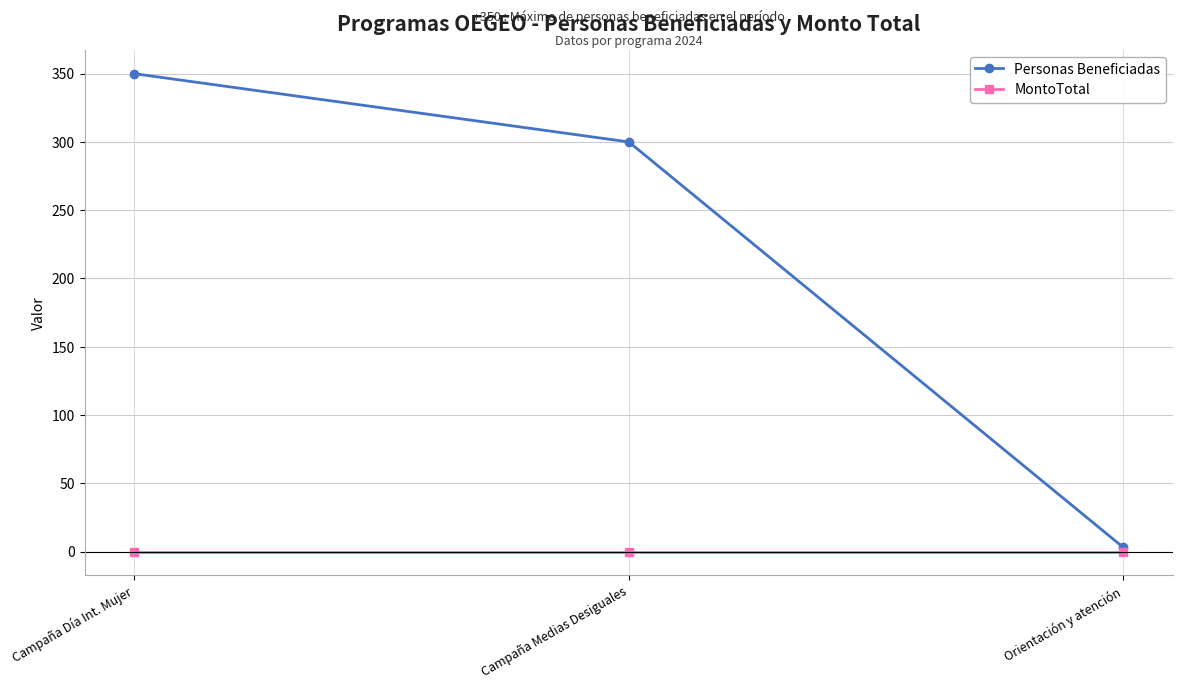

How many categories are shown in the chart?

3